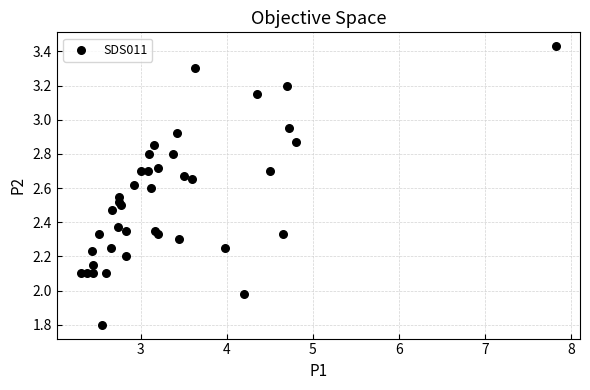

What is the range of X values (max minus min)?

5.5